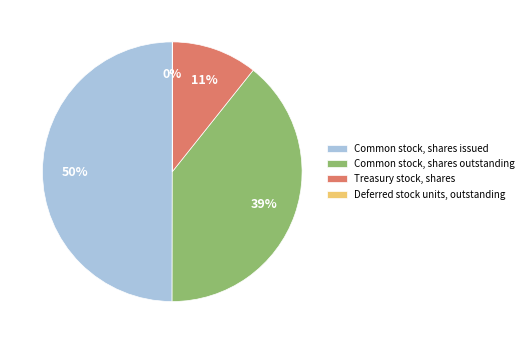

To the nearest percent, what is the difference between the largest and smallest slice percentages?

50%